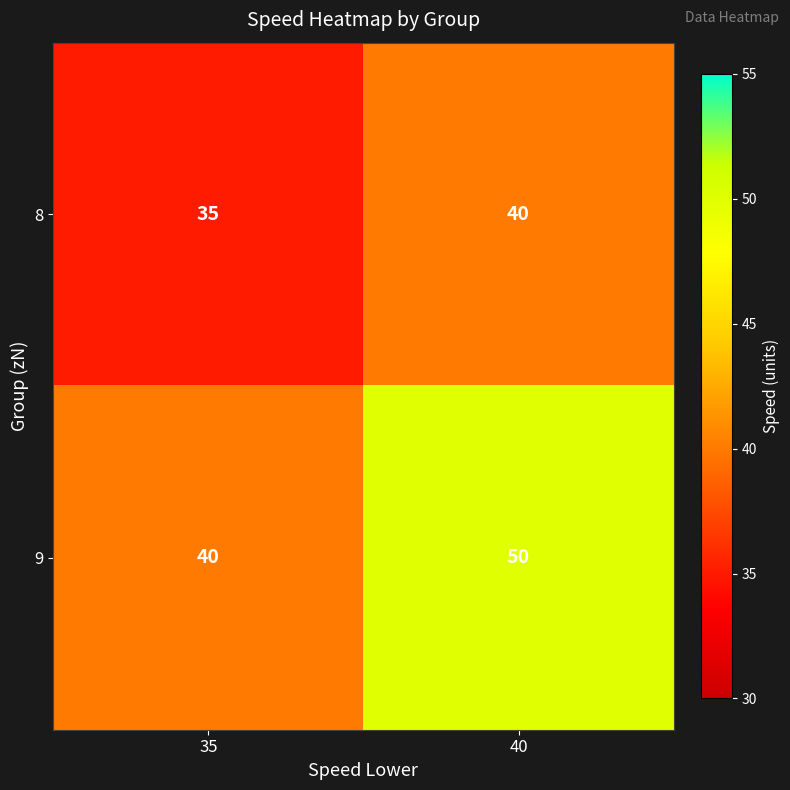

Between 35 and 40, which series saw the biggest shift?

9